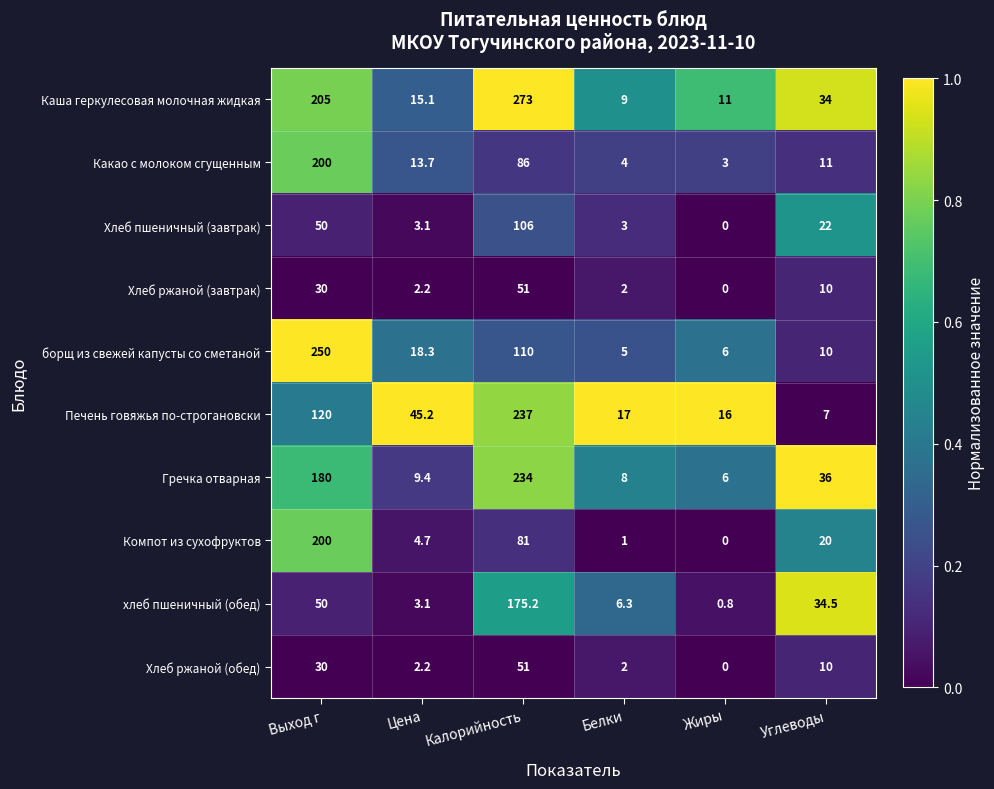

What is the maximum value for Компот из сухофруктов?

200.0